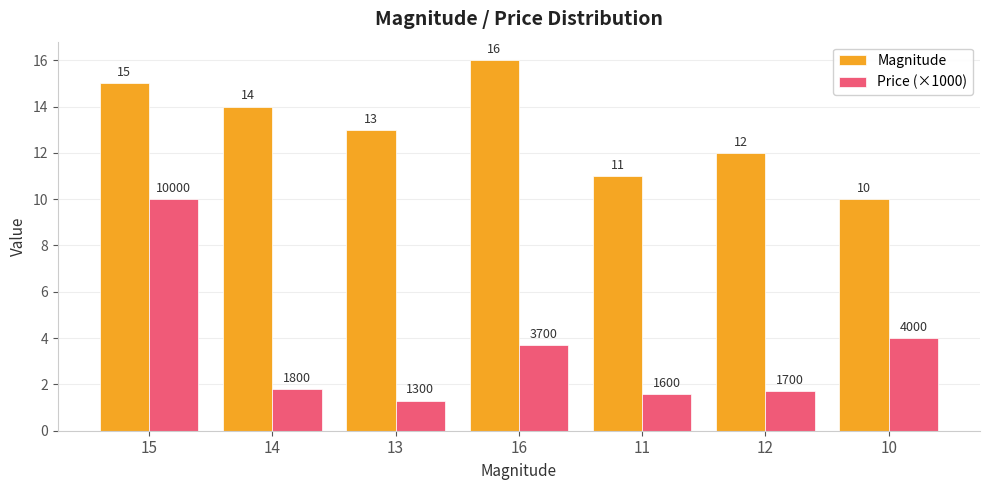

What is the total value across all series at 16?

19.7